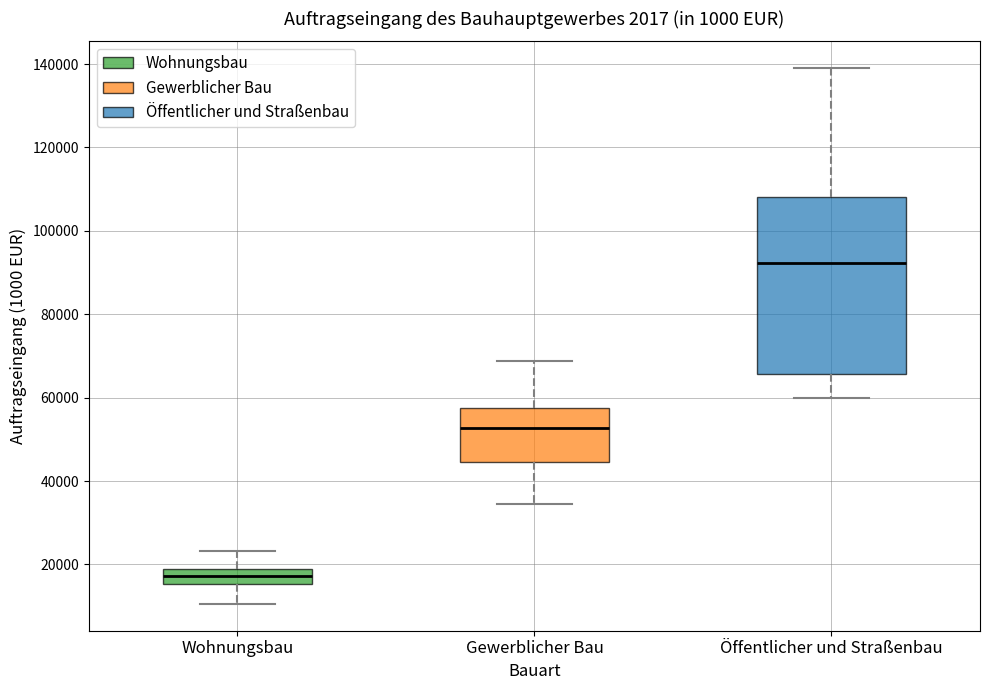

Which box has the highest median line?

Öffentlicher und Straßenbau